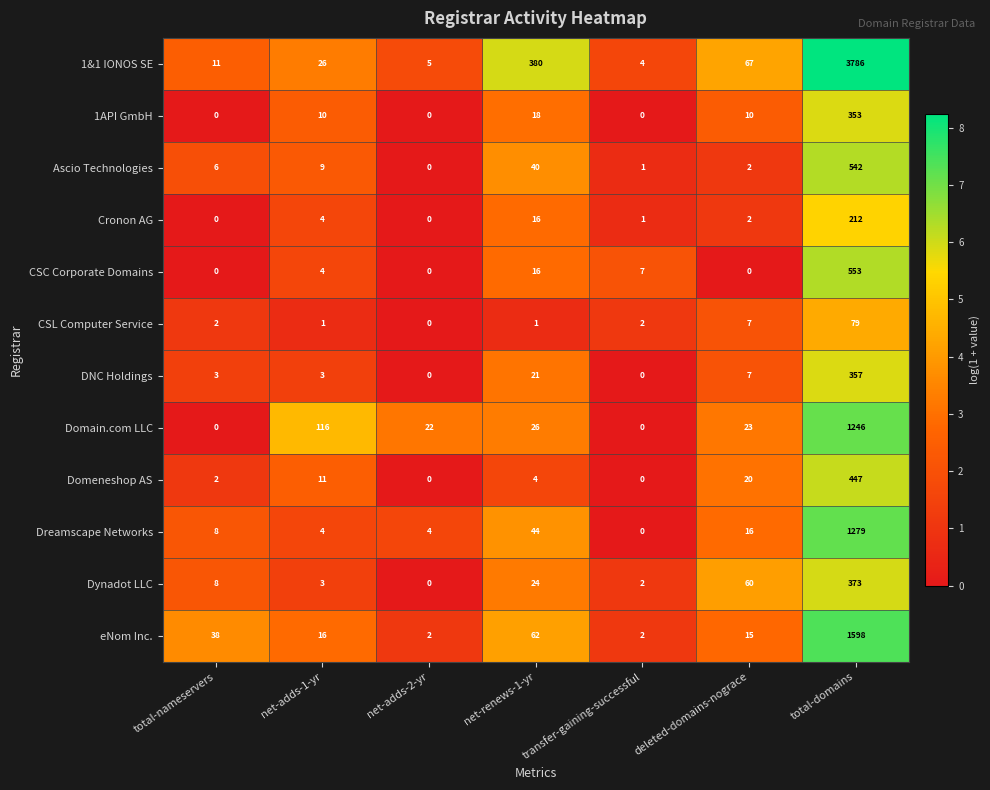

Where is Domeneshop AS nearest to the value 223?

deleted-domains-nograce